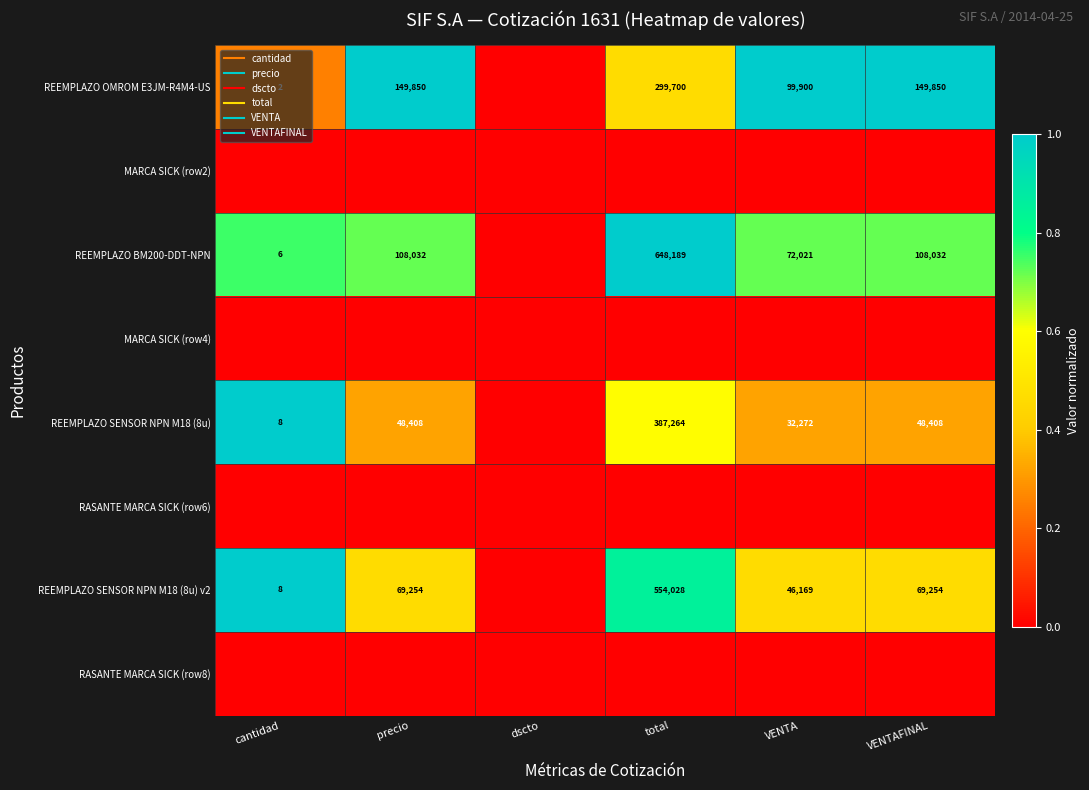

Between VENTA and cantidad, which is larger?

VENTA